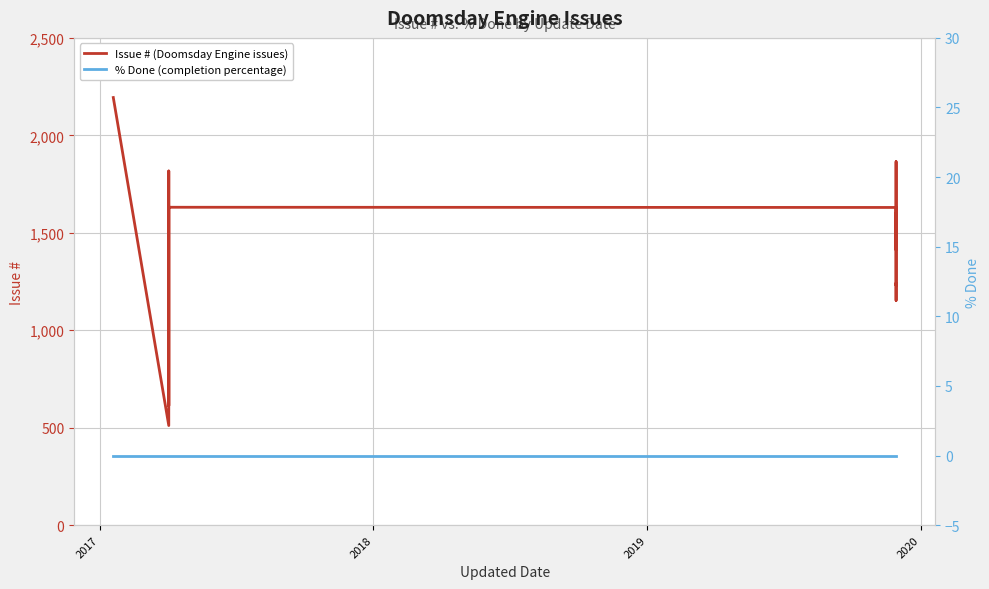

List the series in order of their overall mean, lowest first.

% Done (completion percentage), Issue # (Doomsday Engine issues)